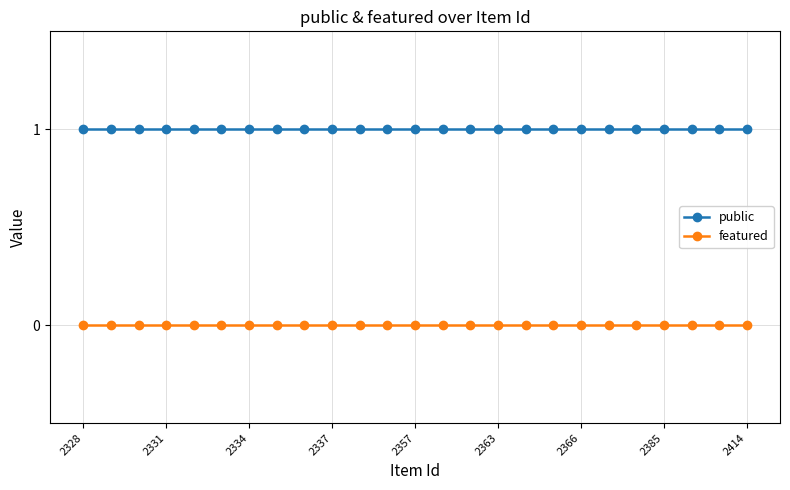

List the series in order of their peak value, lowest first.

featured, public